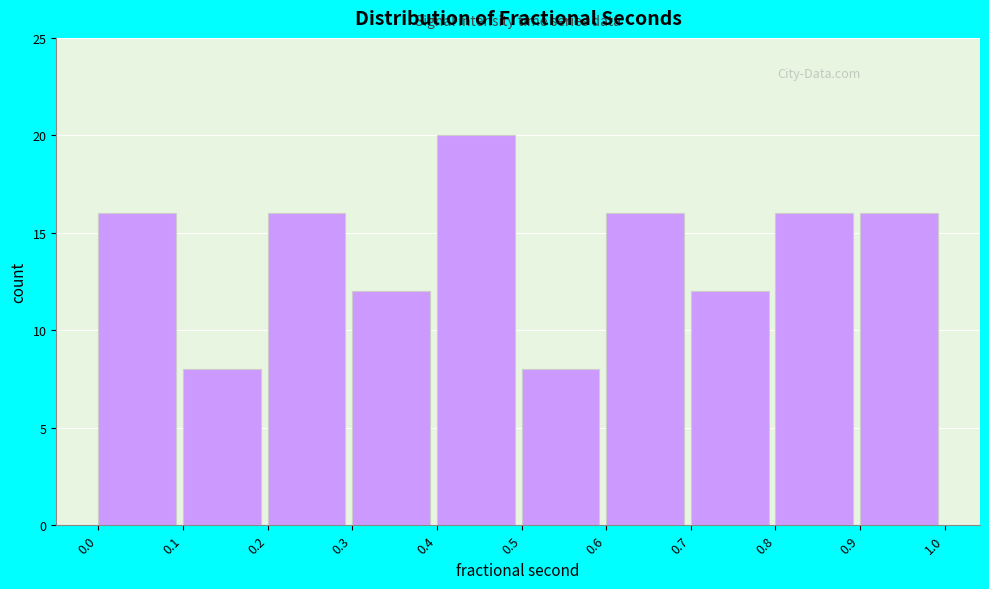

What is the height of the bar covering 0.6 to 0.7 on the x-axis? The values are not printed on the chart, so give them approximately, as read against the axis.

16